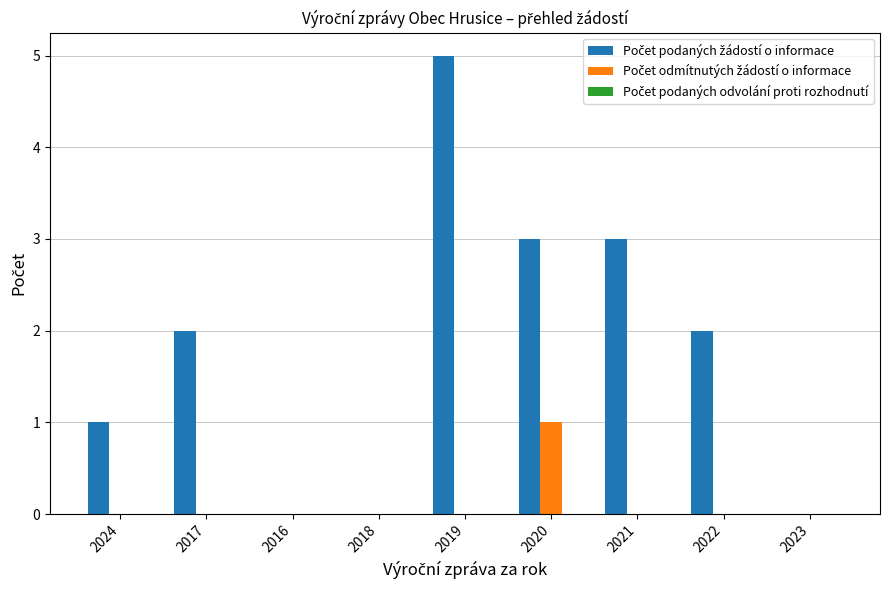

At which category is the sum across all series the highest?

2019